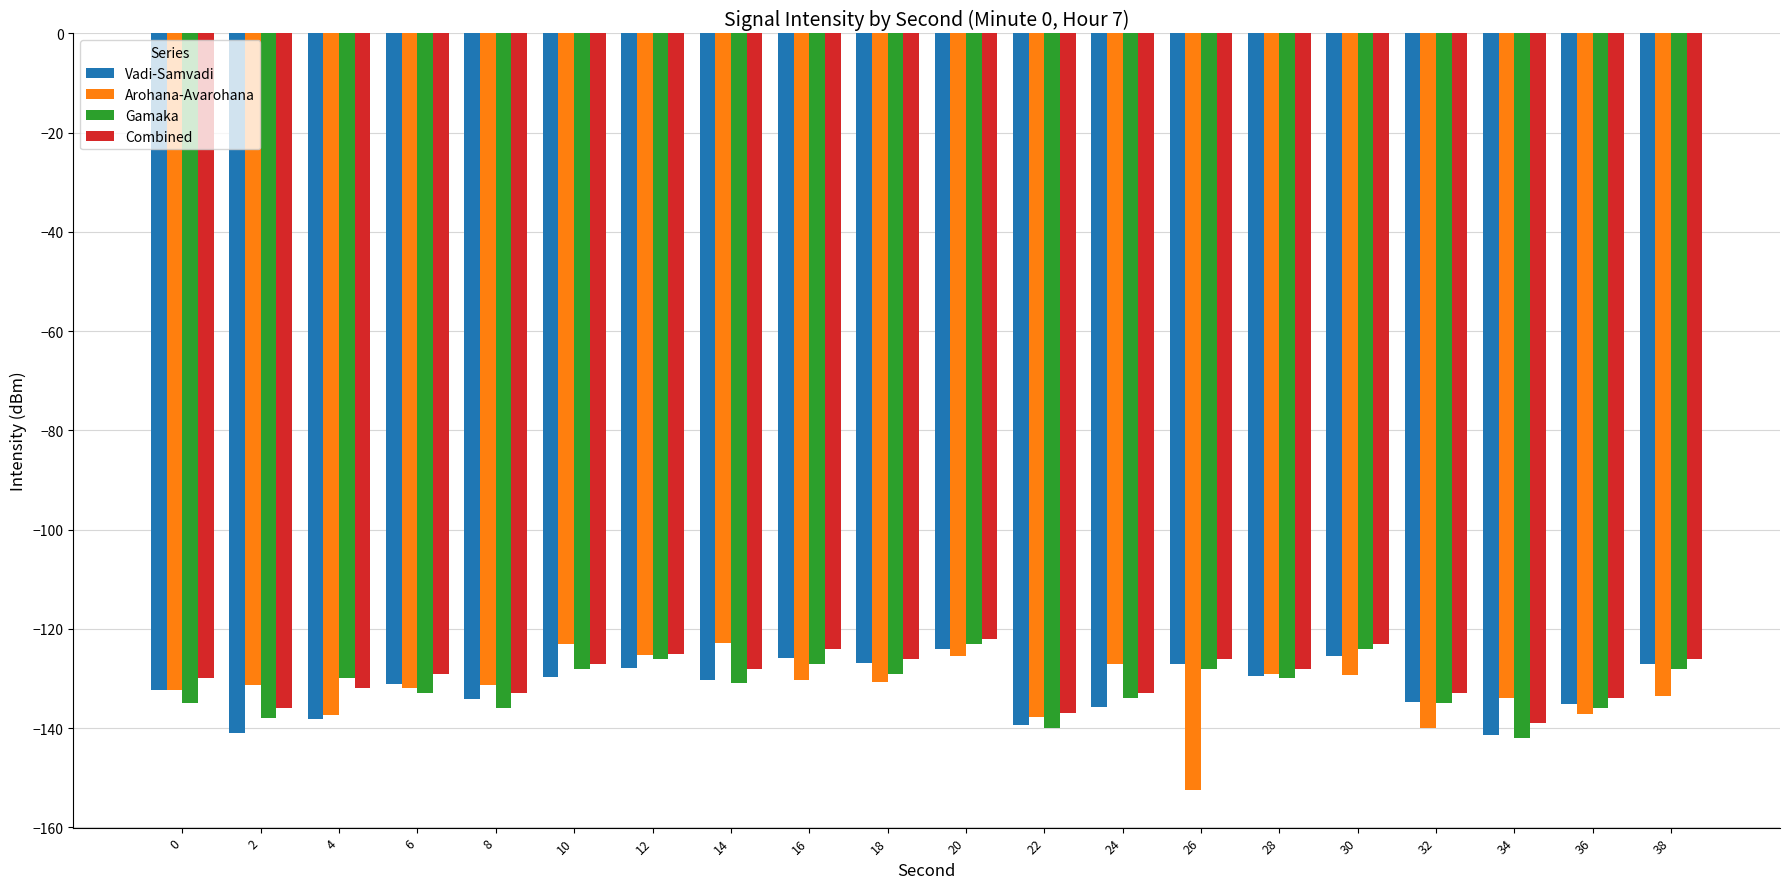

Is the value of Arohana-Avarohana at 18 greater than the value of Vadi-Samvadi at 24?

Yes